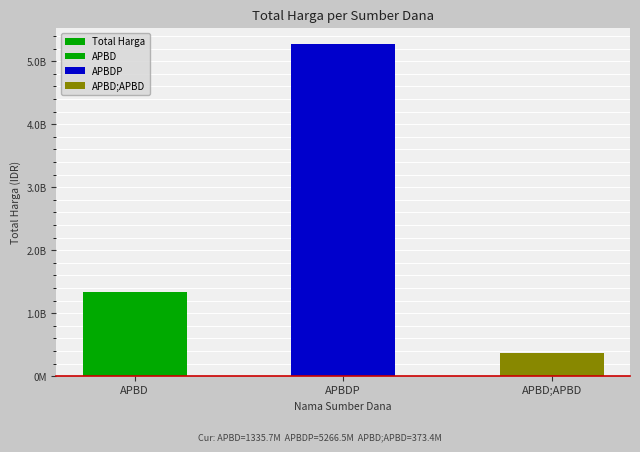

What is the change in value from APBDP to APBD;APBD?

-4893129740